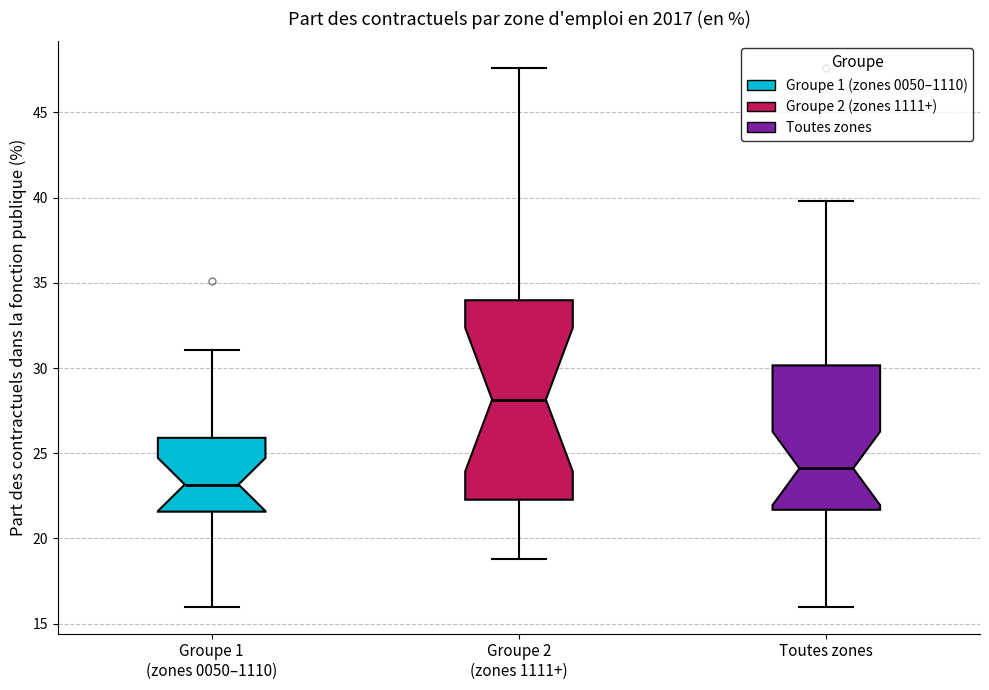

Which box is the tallest, from its lower edge to its upper edge?

Groupe 2 (zones 1111+)